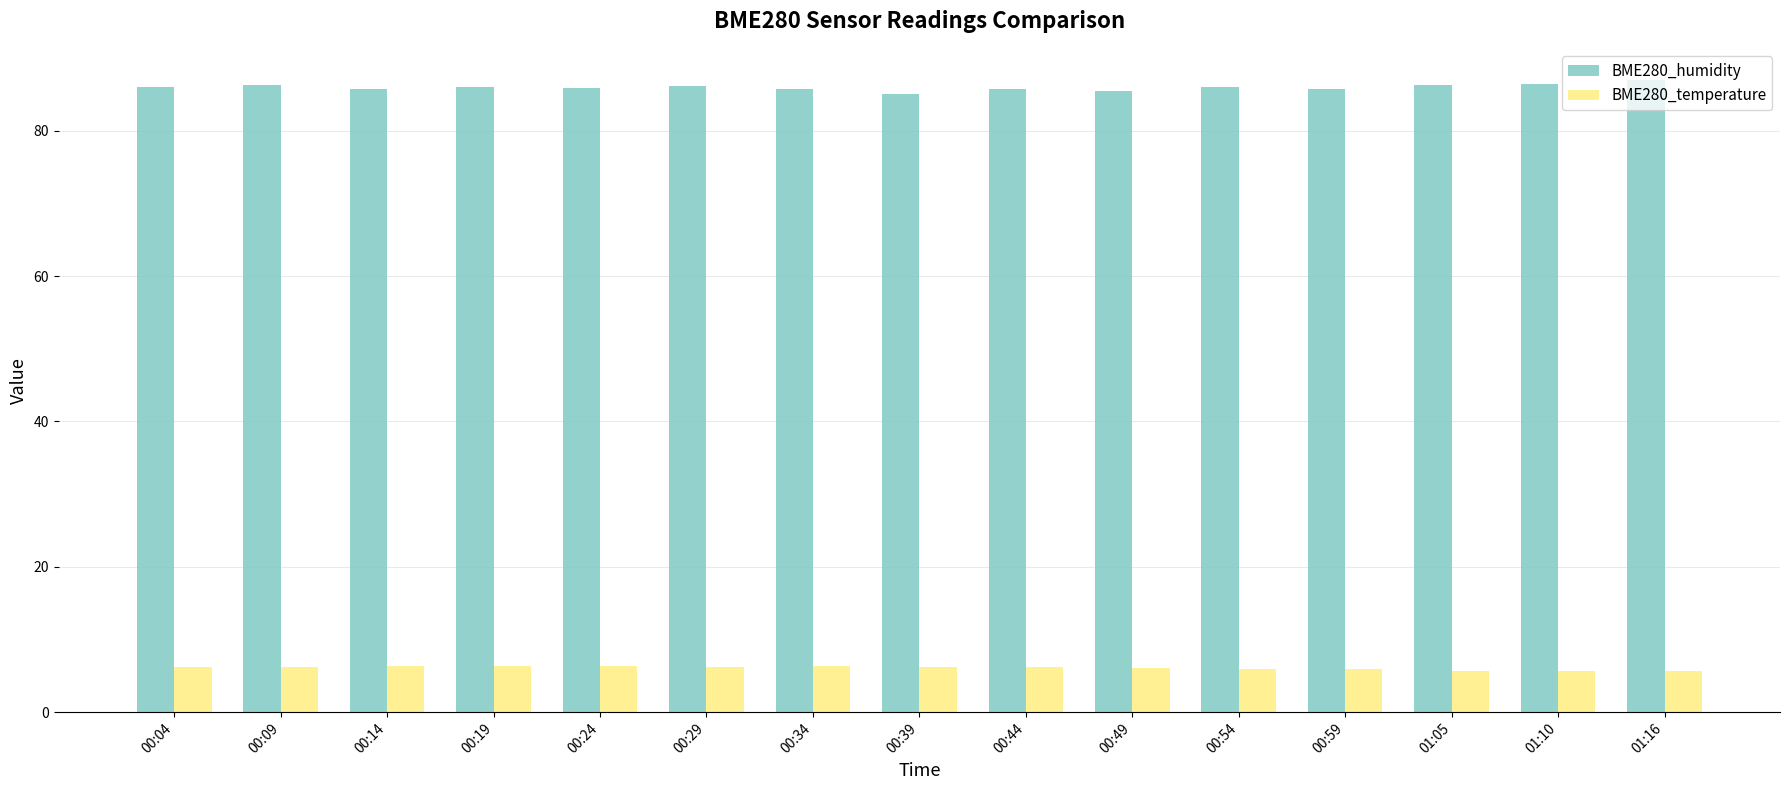

The BME280_humidity series shows 86.0 at 00:19. True or false?

True